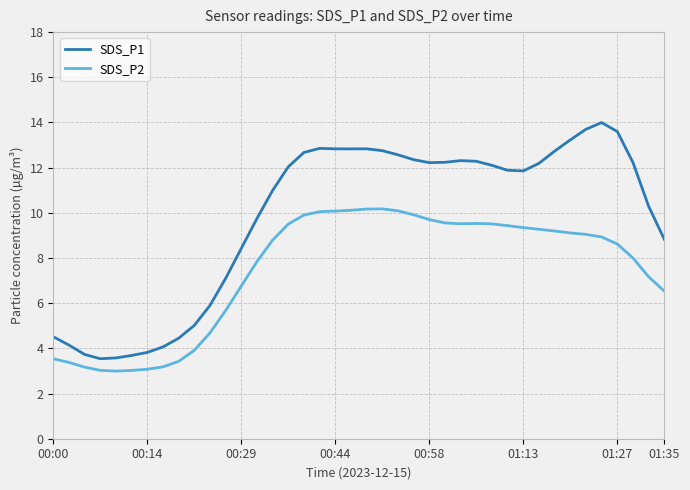

What is the sum of all SDS_P2 values?

298.9